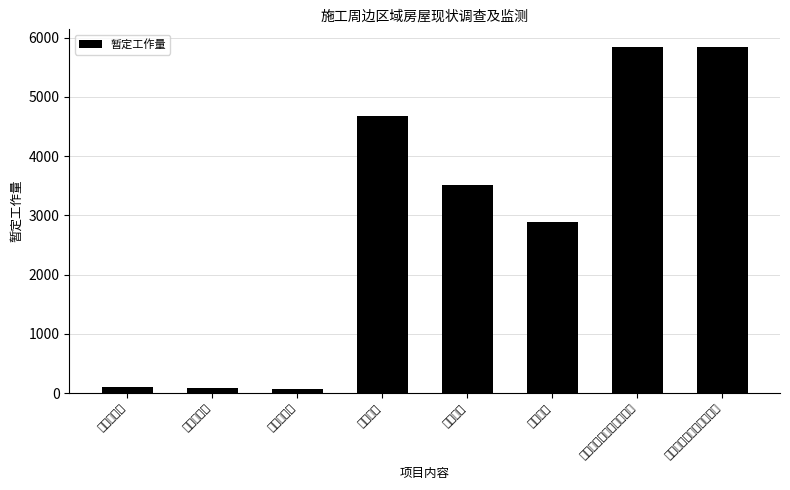

How many categories are shown in the chart?

8